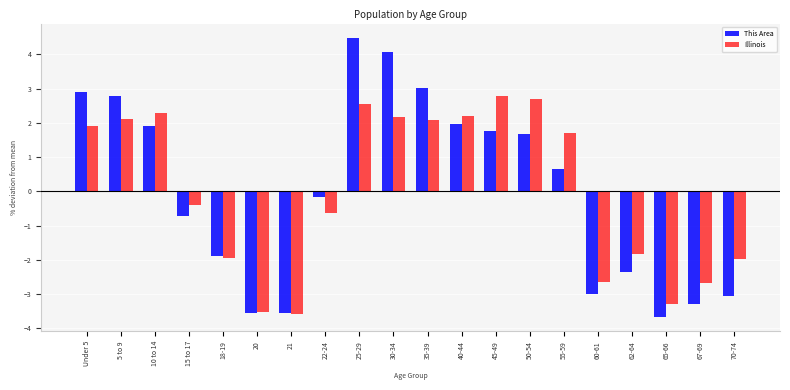

At which label is This Area closest to 0?

22-24